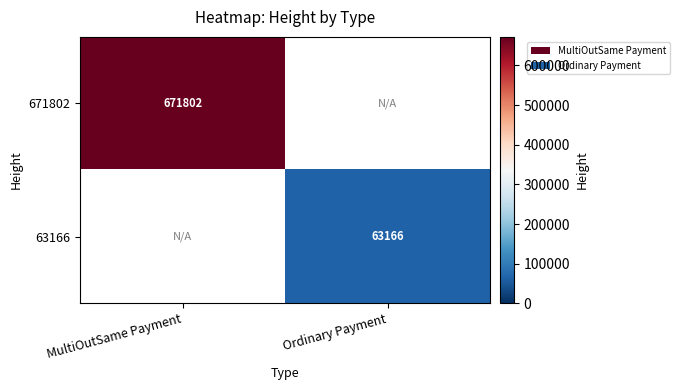

How many data points does each series have?

2